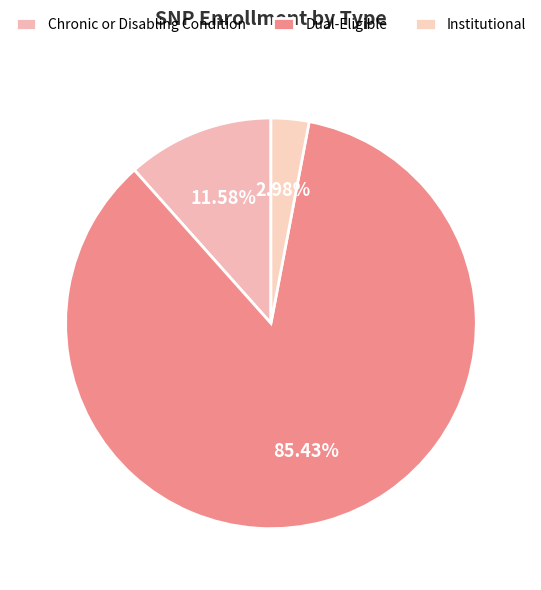

What percentage is the Chronic or Disabling Condition slice, to the nearest percent?

12%